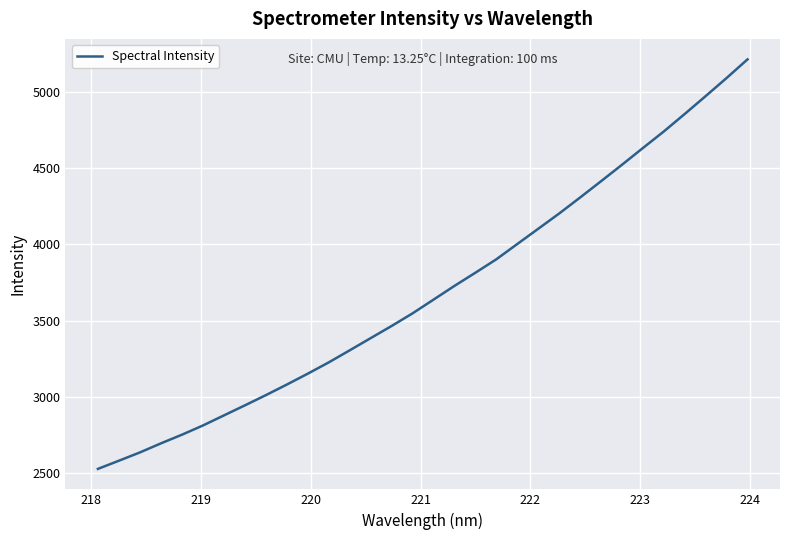

What is the maximum value shown in the chart?

5216.7